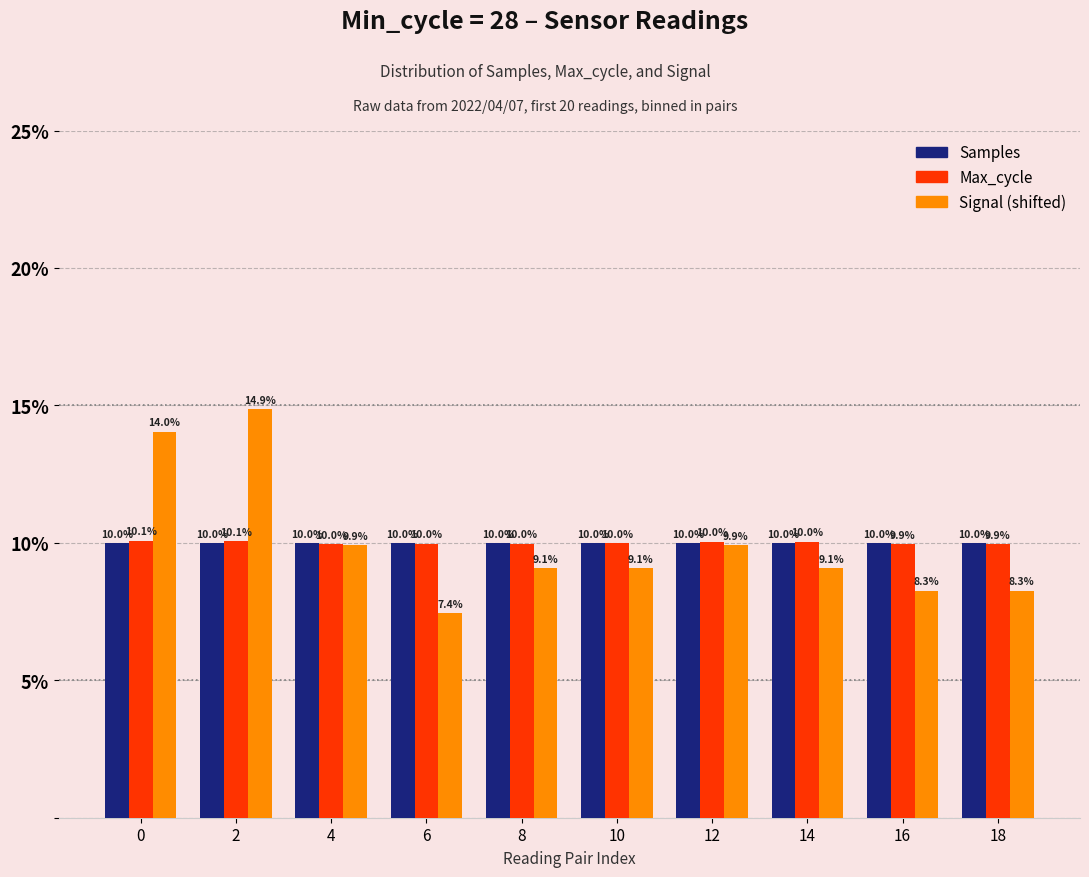

What is the difference between the highest and lowest values at 2?

4.9